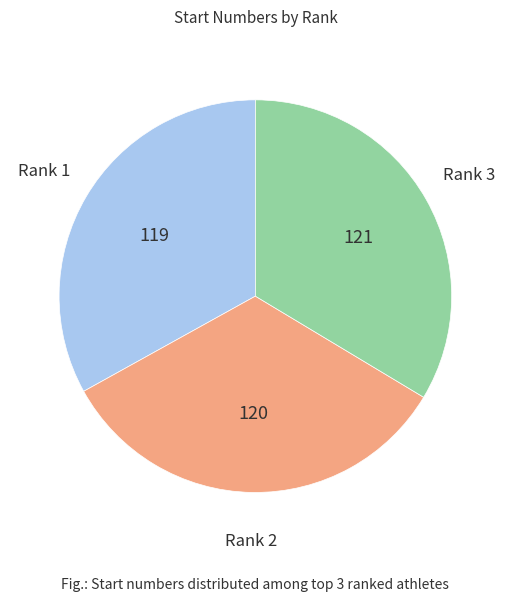

True or false: Rank 3 accounts for 25% of the total.

False